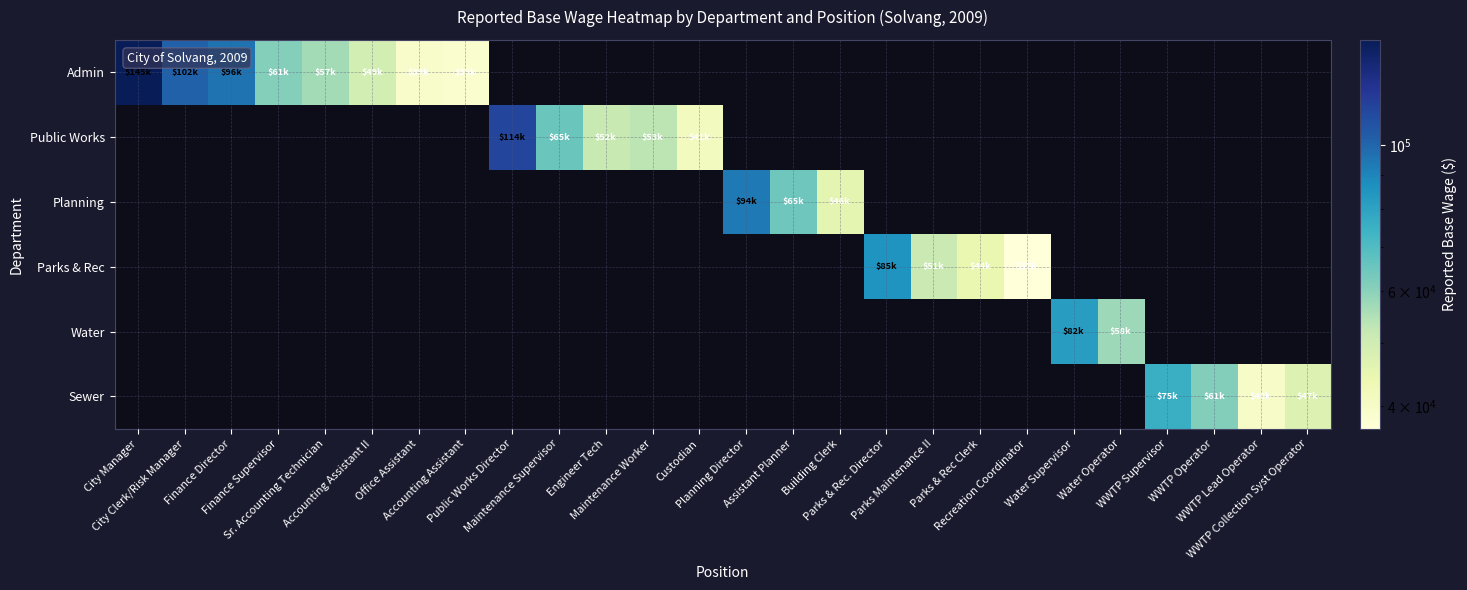

How many positive values does the Sewer series have?

4